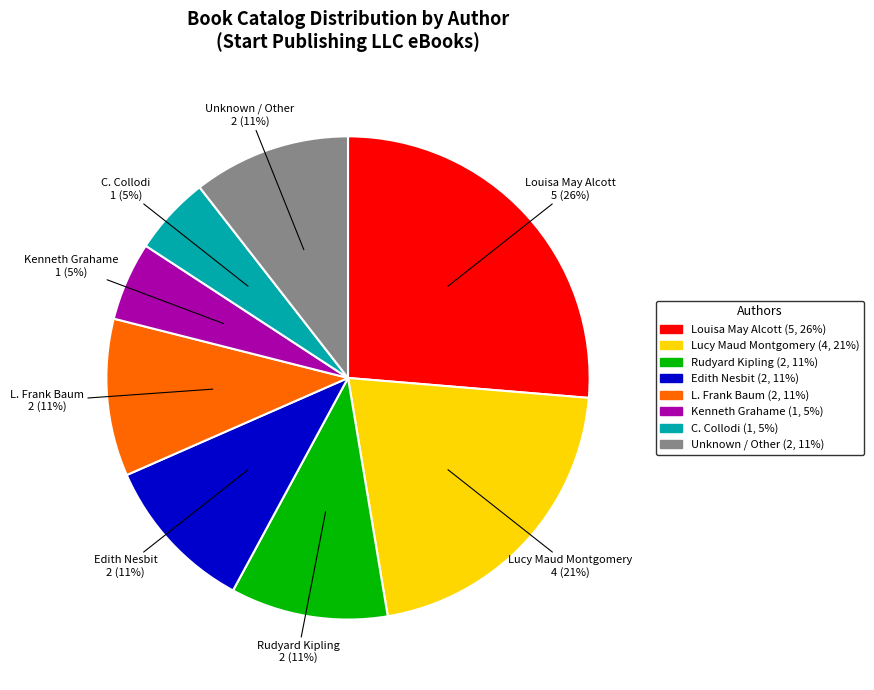

Is there a majority slice in this chart?

No